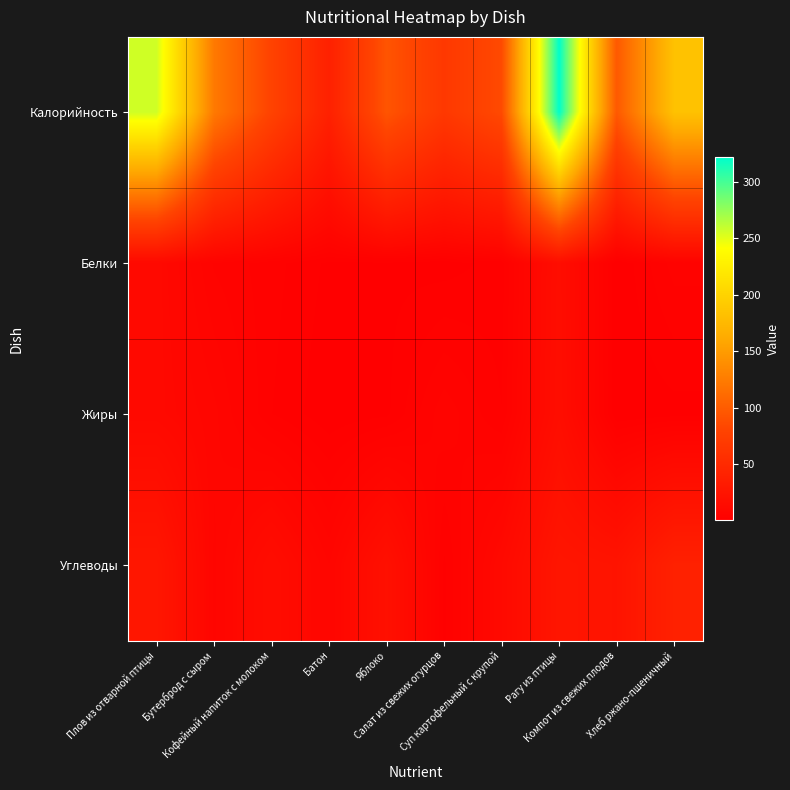

How many categories are shown in the chart?

10